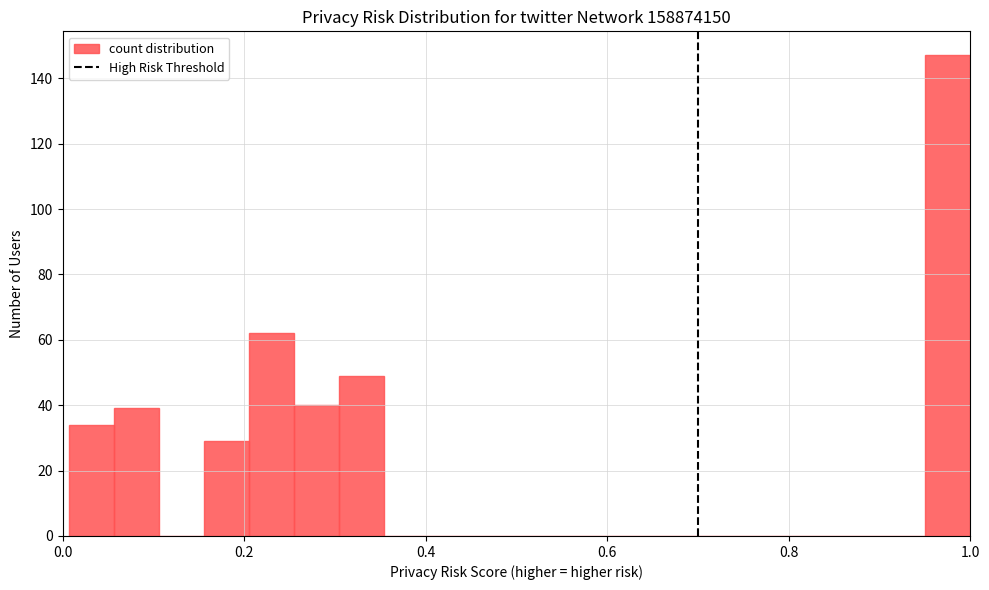

Read against the x-axis, roughly where is the centre of the tallest bar?

0.98